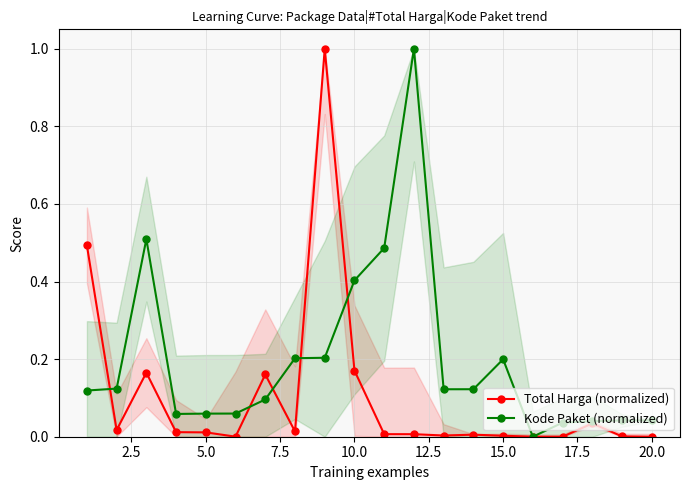

The value of Total Harga (normalized) at 20.0 is 0.0. True or false?

True